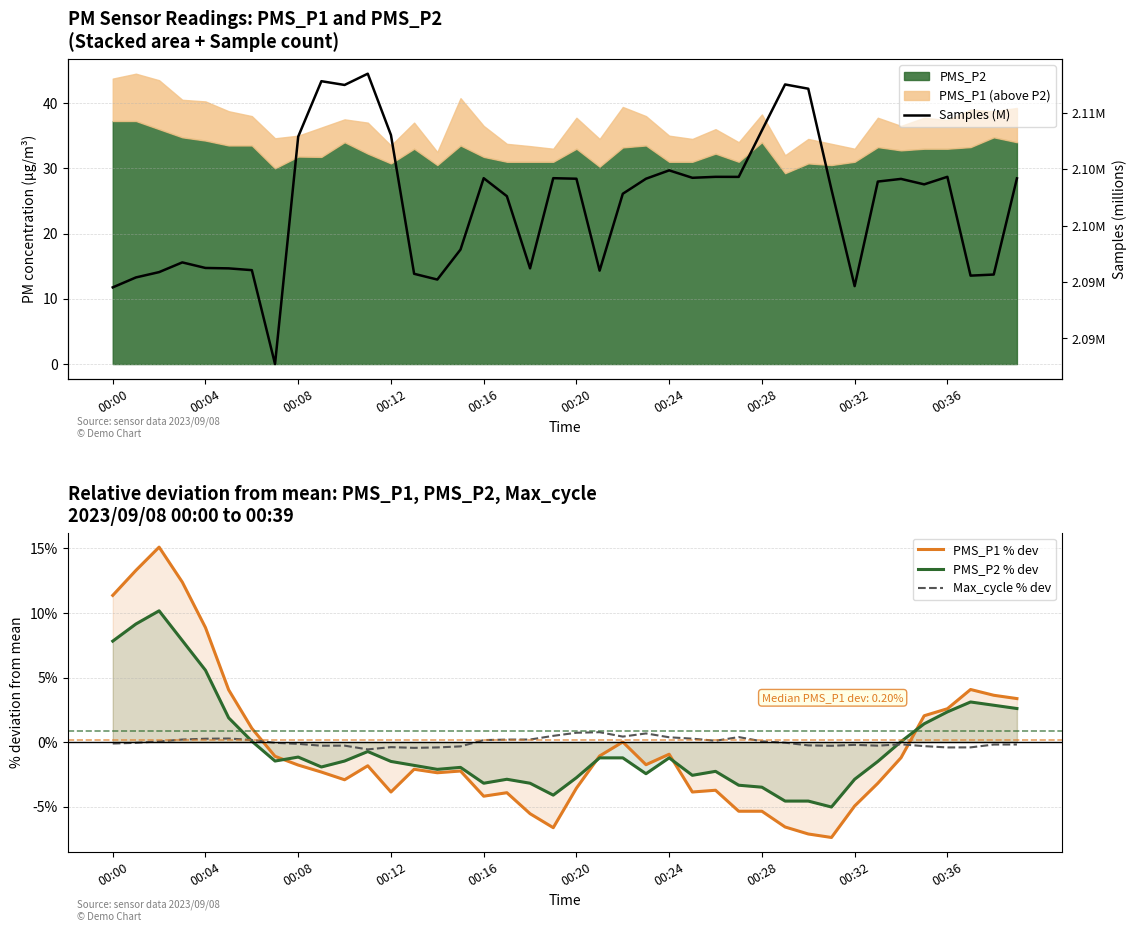

How many intersections are there between PMS_P1 % dev and Max_cycle % dev?

2